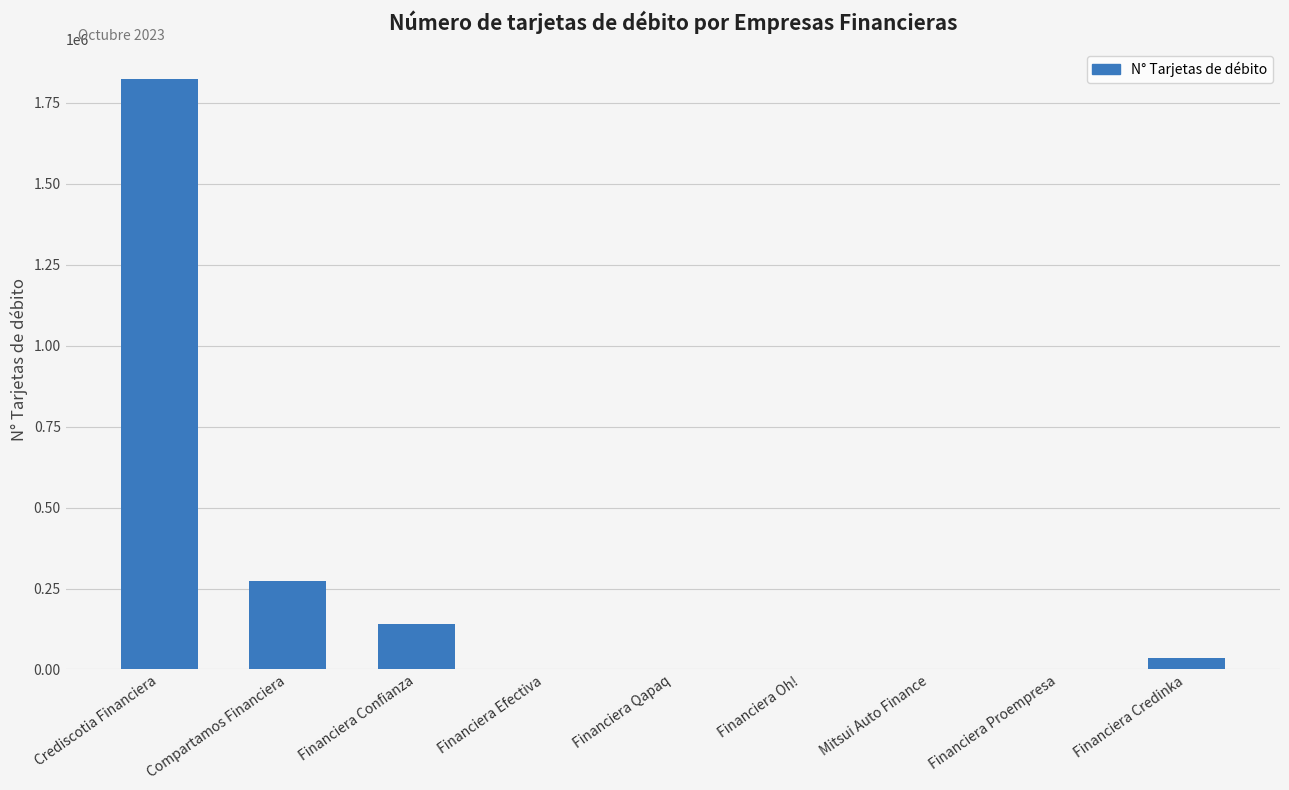

How many series are shown in this chart?

1